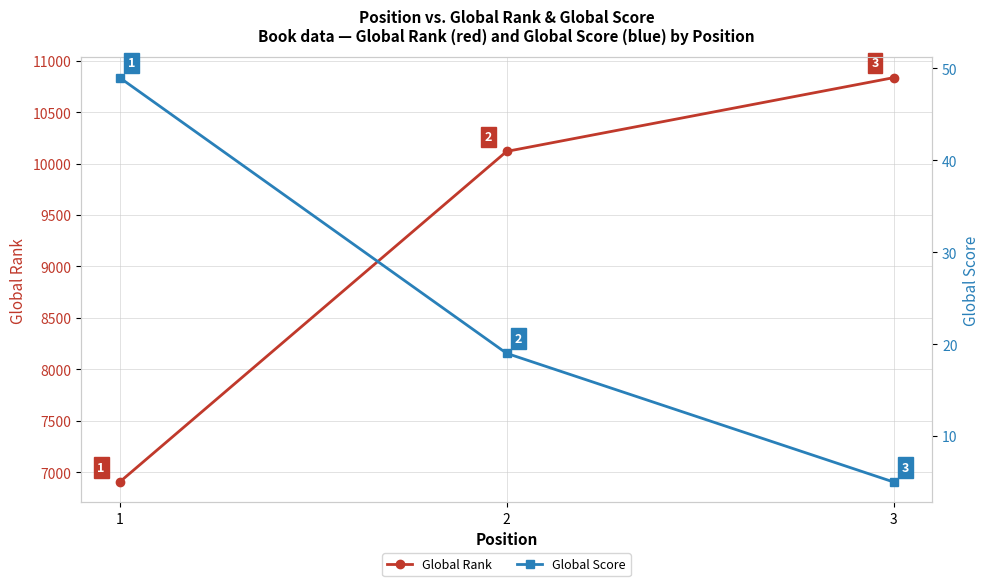

Is it true that Global Rank equals 6904 at 1?

True